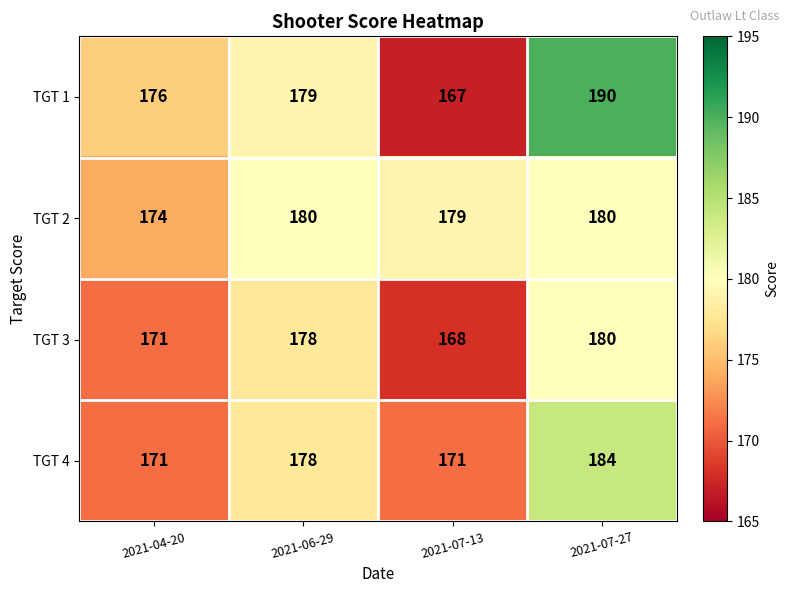

The TGT 1 series shows 190 at 2021-07-27. True or false?

True